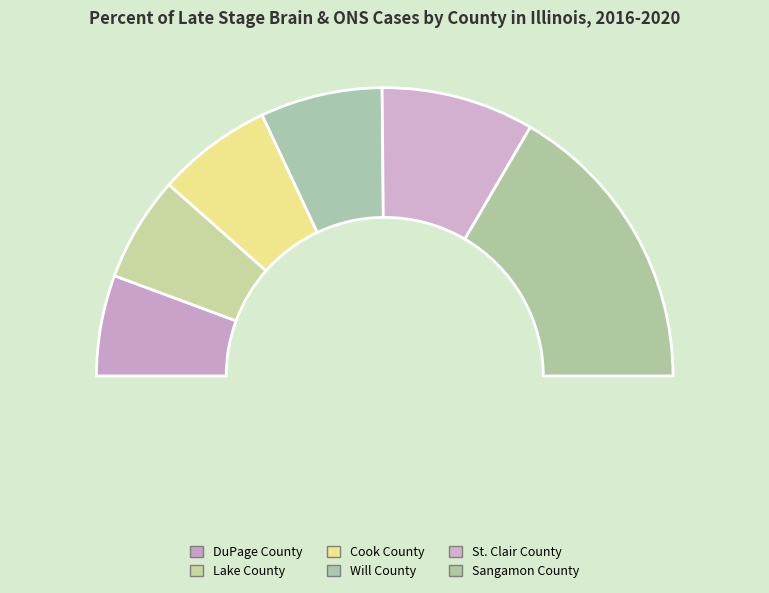

How many segments does this pie chart have?

6